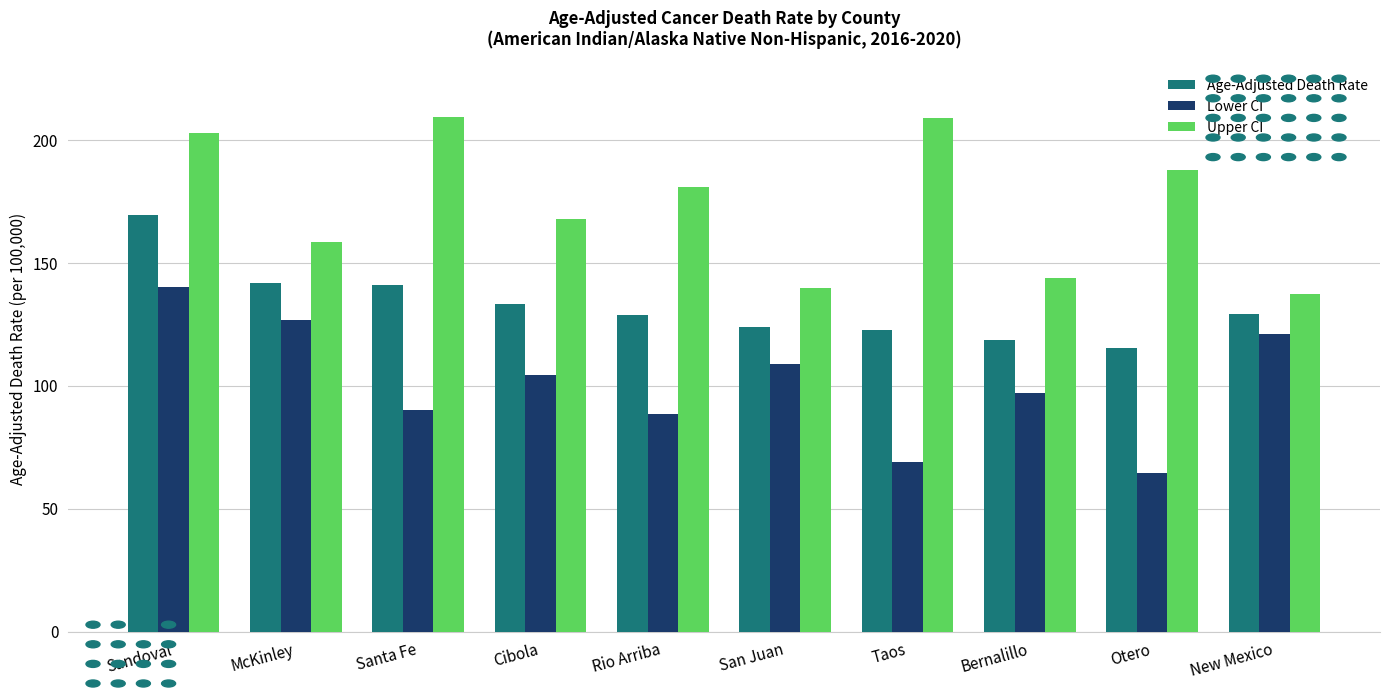

What is the difference between the highest and lowest values at McKinley?

31.7